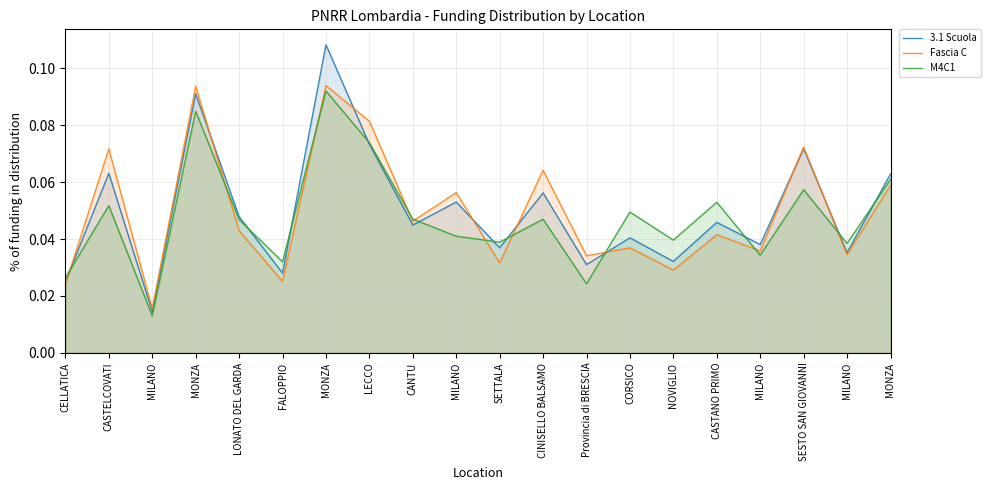

The value of Fascia C at SESTO SAN GIOVANNI is 0.1. True or false?

True